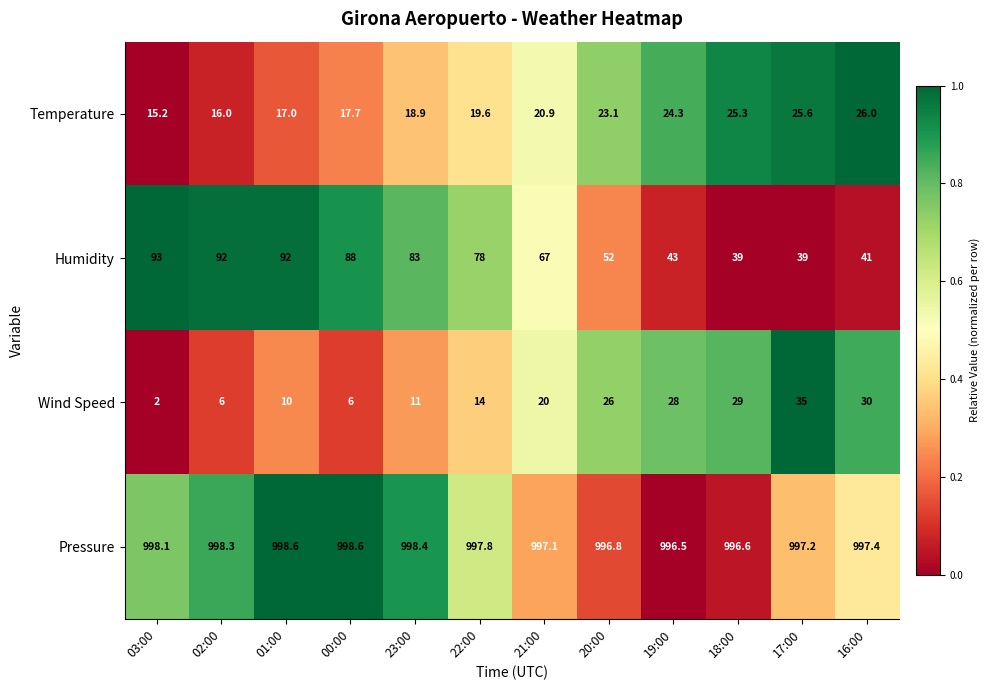

What is the difference between the highest and lowest values at 01:00?

988.6